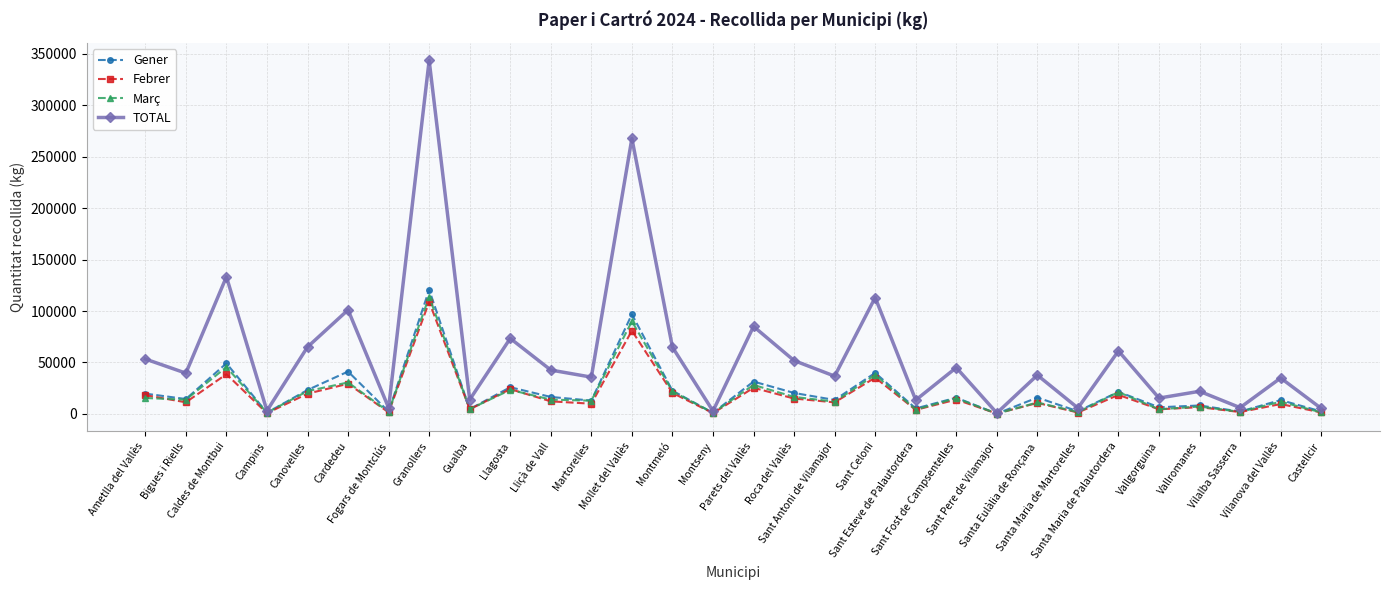

What is the greatest value displayed?

343515.9